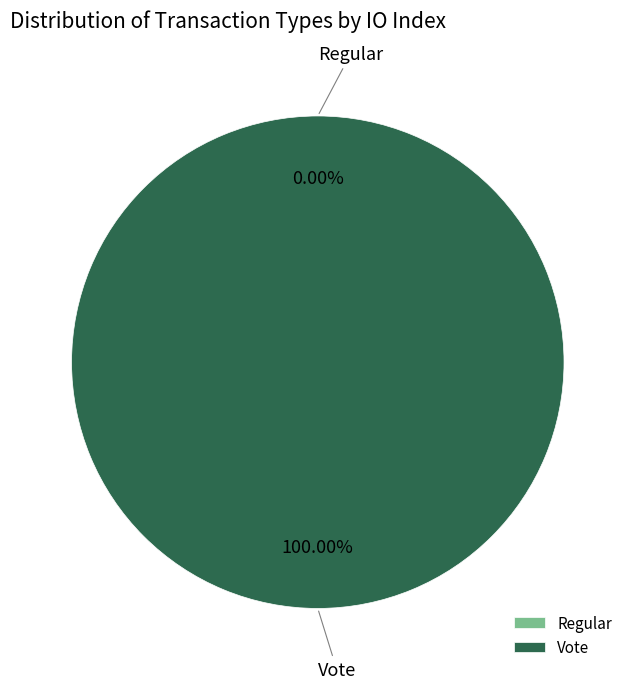

What percentage is the Vote slice, to the nearest percent?

100%